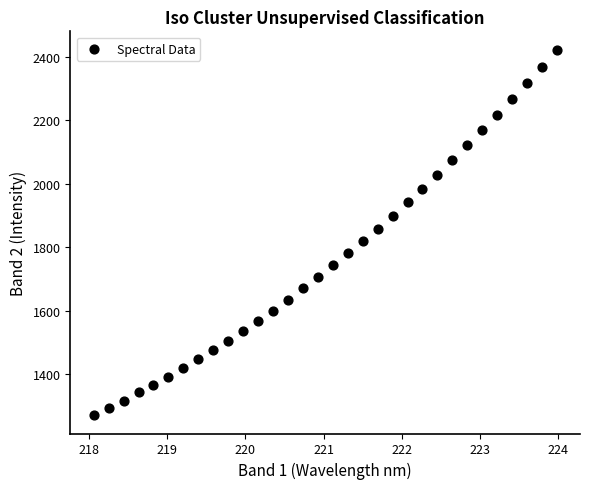

What is the range of Y values (max minus min)?

1152.1